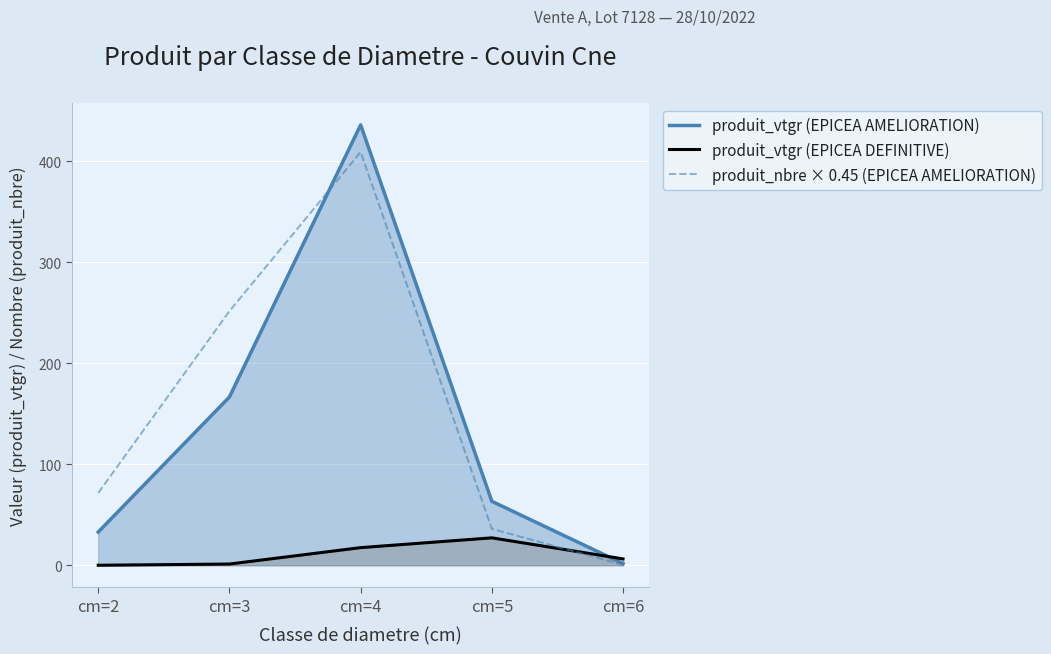

What is the difference between the highest and lowest values at cm=5?

36.2